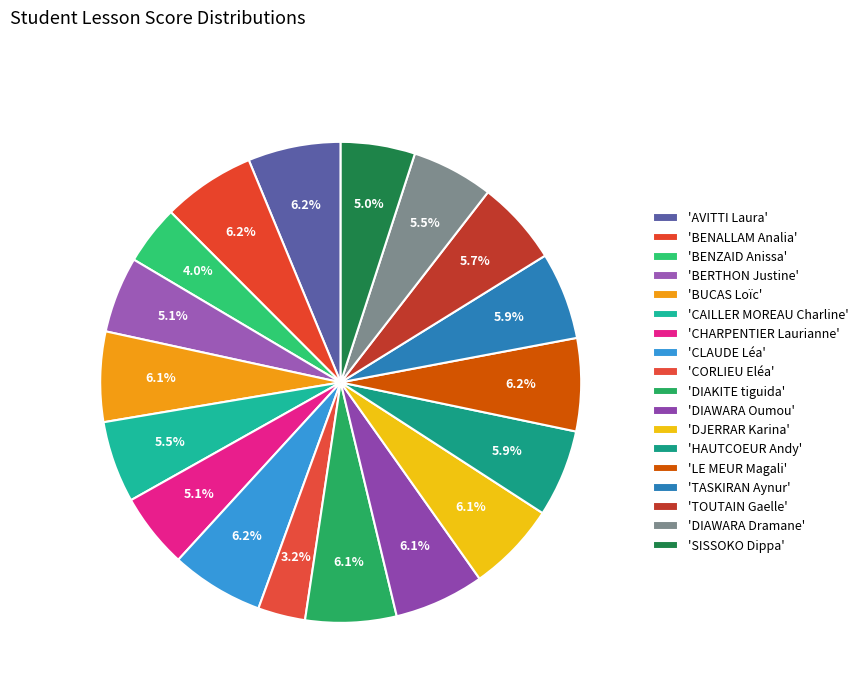

Count the number of slices in the pie.

18